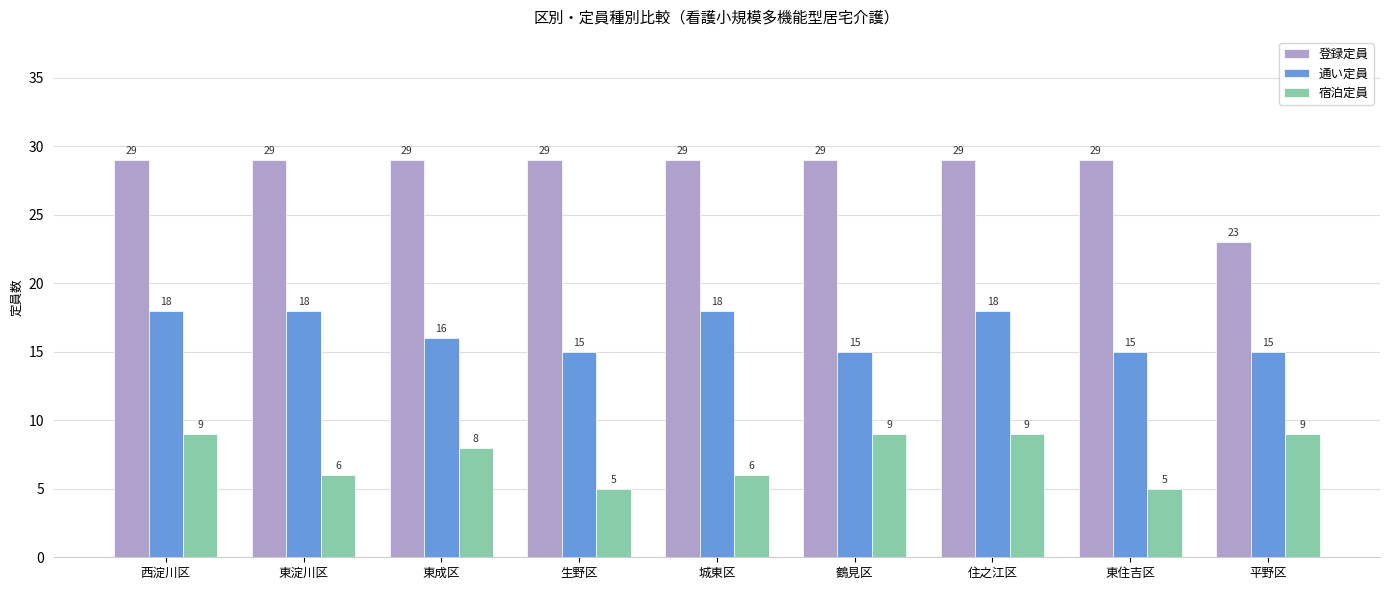

At 城東区, list the series in order from largest to smallest.

登録定員, 通い定員, 宿泊定員